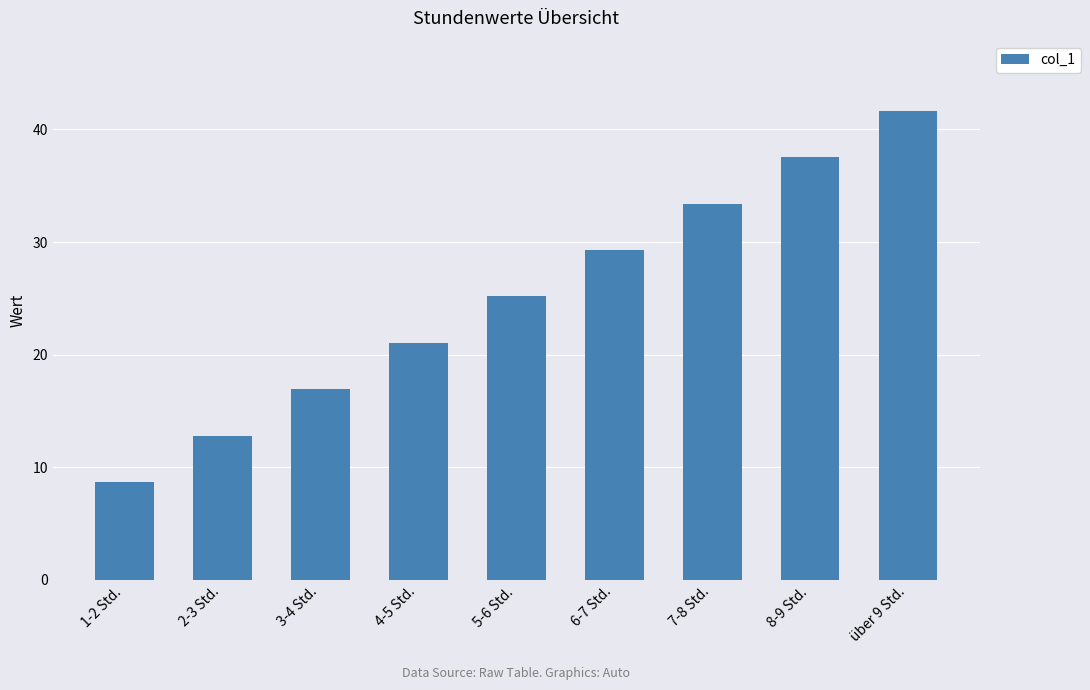

Reading left to right, extract all data points from this chart.

1-2 Std.=8.7	2-3 Std.=12.8	3-4 Std.=16.9	4-5 Std.=21.1	5-6 Std.=25.2	6-7 Std.=29.3	7-8 Std.=33.4	8-9 Std.=37.5	über 9 Std.=41.6